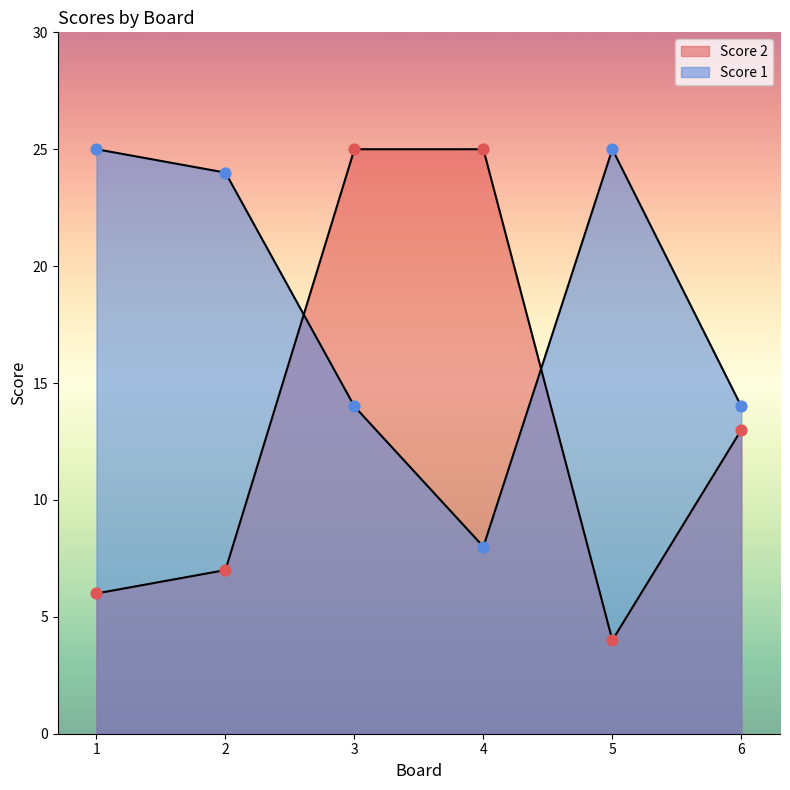

Which series contains the highest Y value?

Score 1